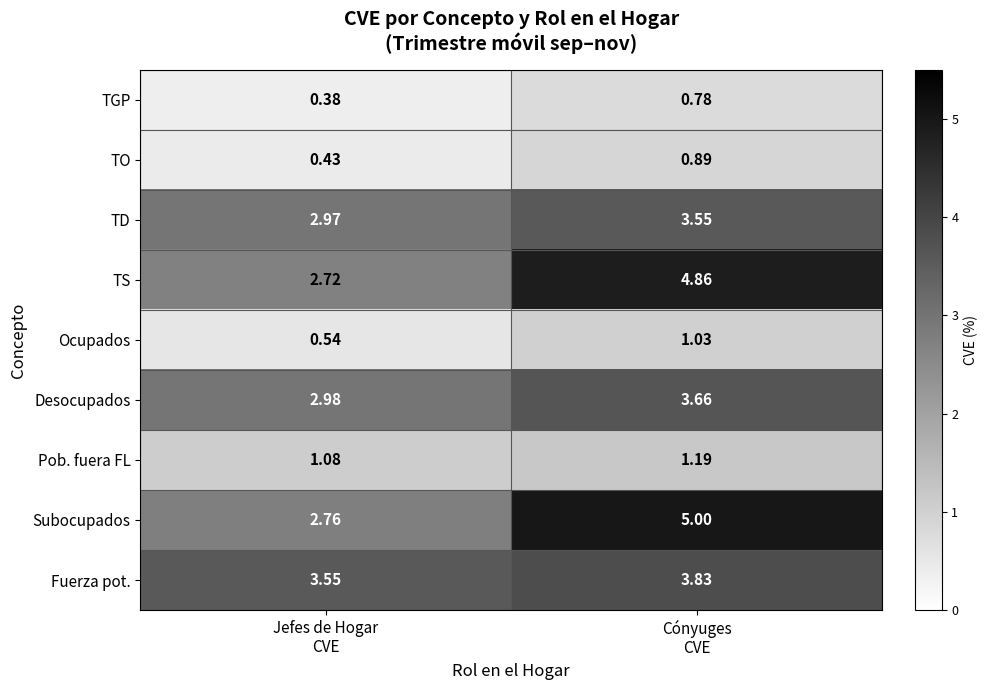

Rank the series by their maximum value, from lowest to highest.

TGP, TO, Ocupados, Pob. fuera FL, TD, Desocupados, Fuerza pot., TS, Subocupados